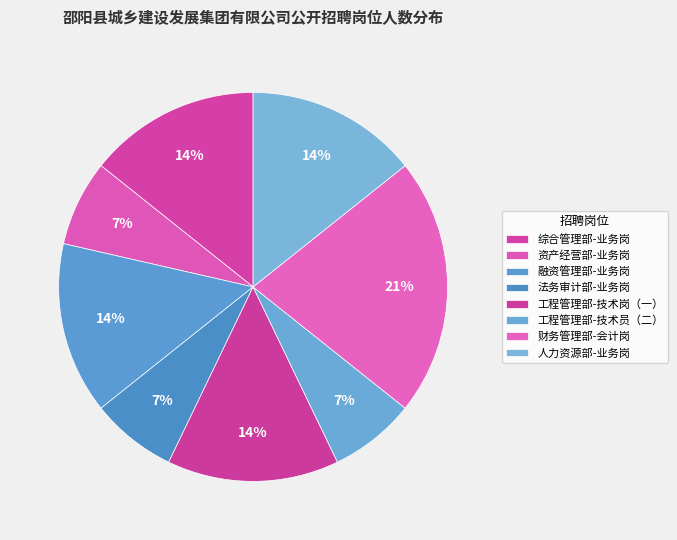

Count the number of slices in the pie.

8